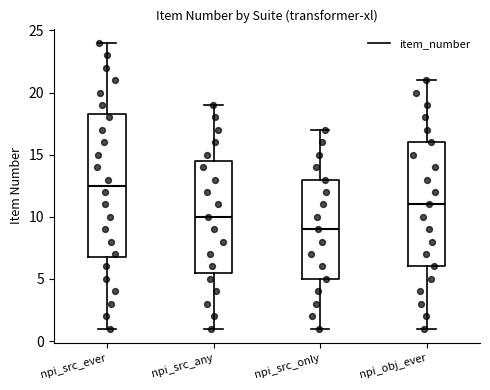

Reading left to right, transcribe this box plot: for each box, give where its median line is, the range the box spans, and where its two whiskers end, as read against the y-axis. The values are not printed on the chart, so give them approximately, as read against the axis.

npi_src_ever: median 12.5, box 7.0 to 18.5, whiskers 1.0 to 24.0
npi_src_any: median 10.0, box 5.5 to 14.5, whiskers 1.0 to 19.0
npi_src_only: median 9.0, box 5.0 to 13.0, whiskers 1.0 to 17.0
npi_obj_ever: median 11.0, box 6.0 to 16.0, whiskers 1.0 to 21.0